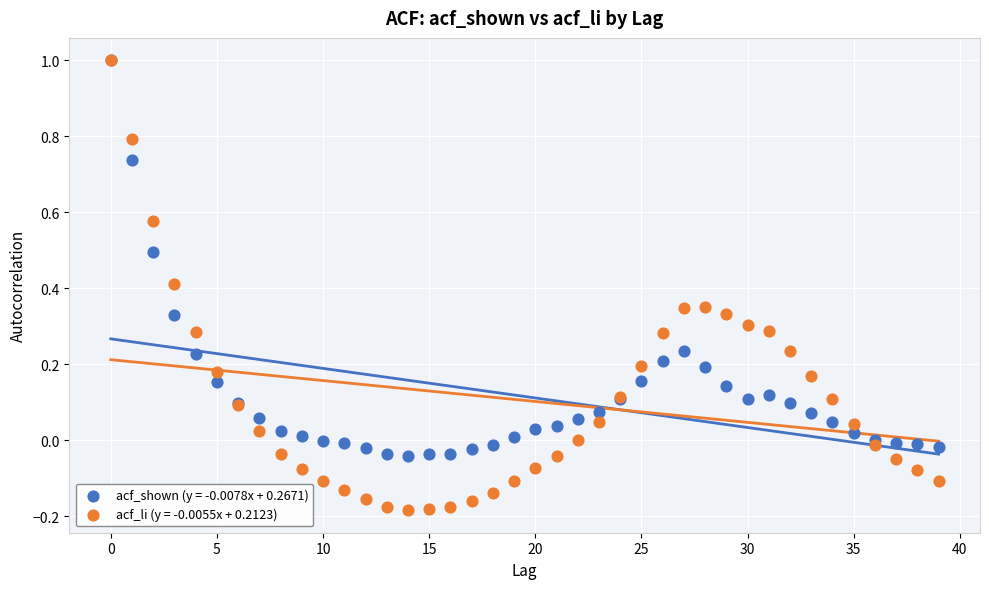

What are all the series names shown in the legend?

acf_shown (y = -0.0078x + 0.2671), acf_li (y = -0.0055x + 0.2123)